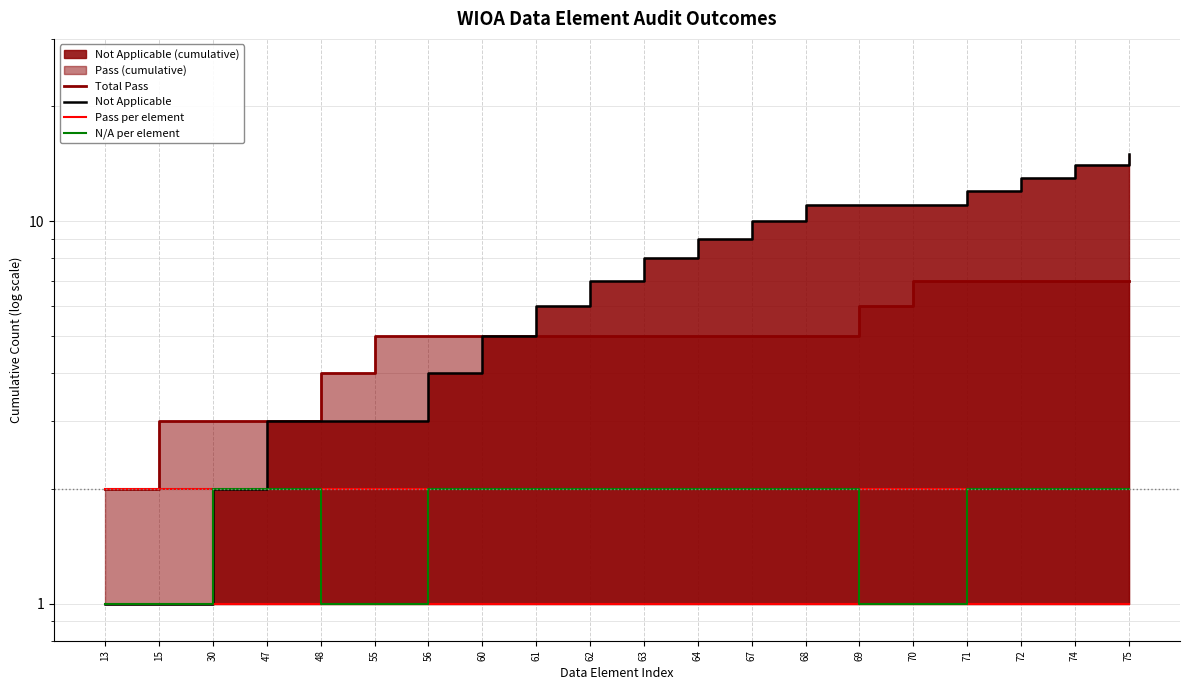

What is the difference between the highest and lowest values at 69?

10